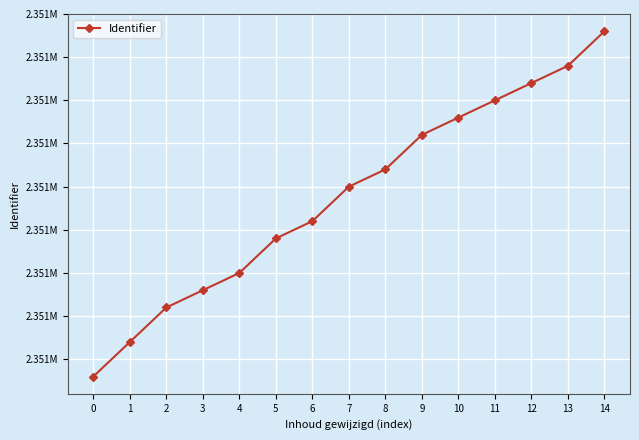

What is the difference between the values at 5 and 1?

6